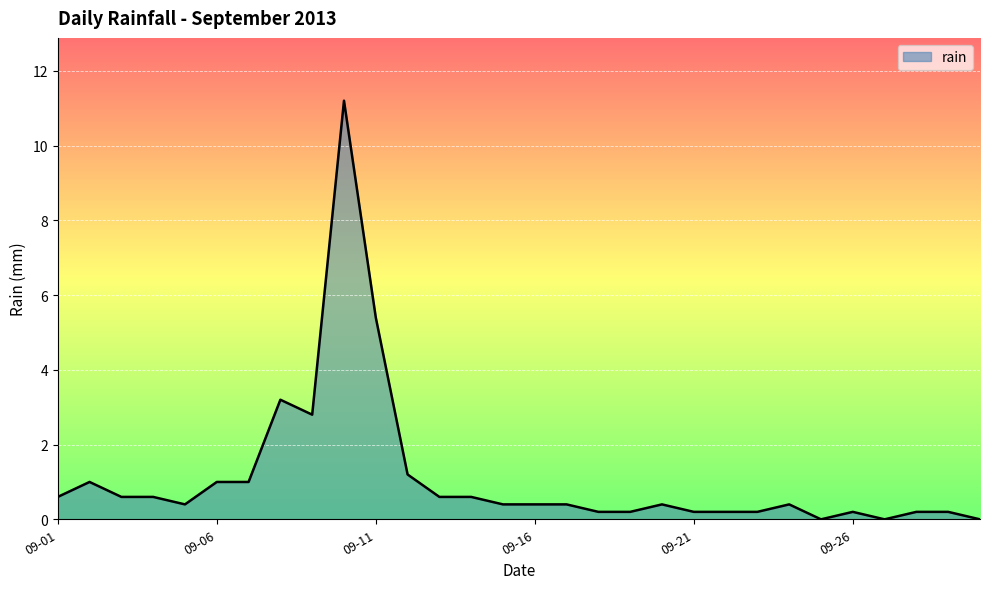

What is the difference between the maximum and minimum values?

11.2